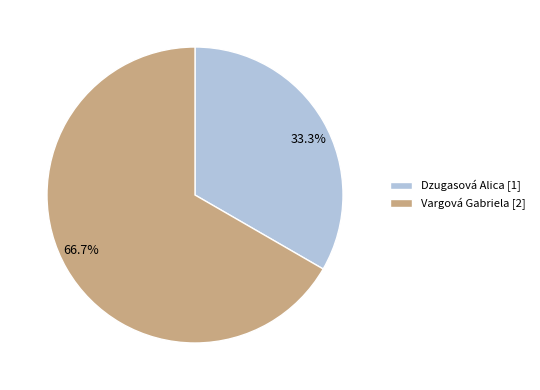

What percentage is the Vargová Gabriela slice, to the nearest percent?

67%